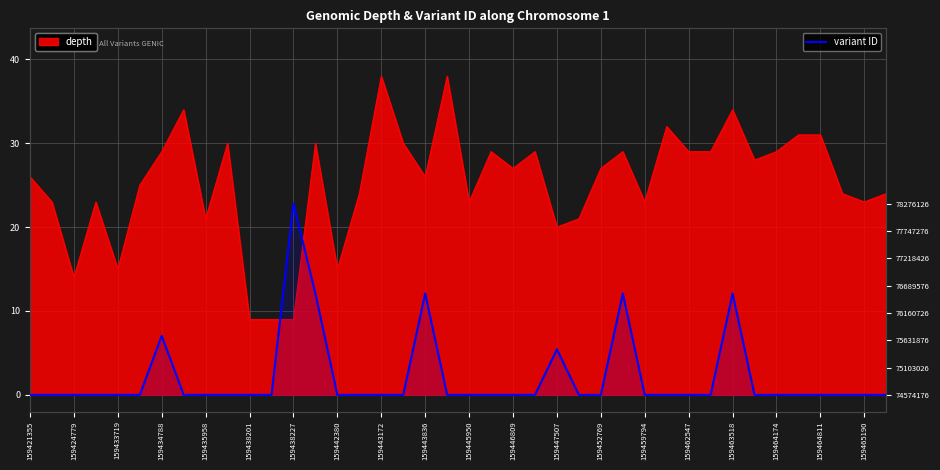

How many values exceed 0?

39